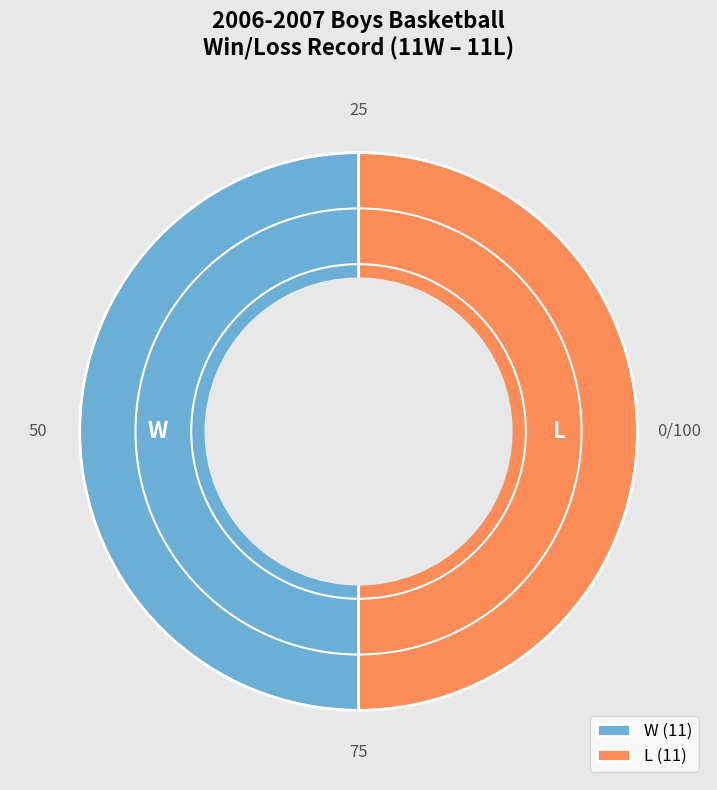

How many segments does this pie chart have?

2